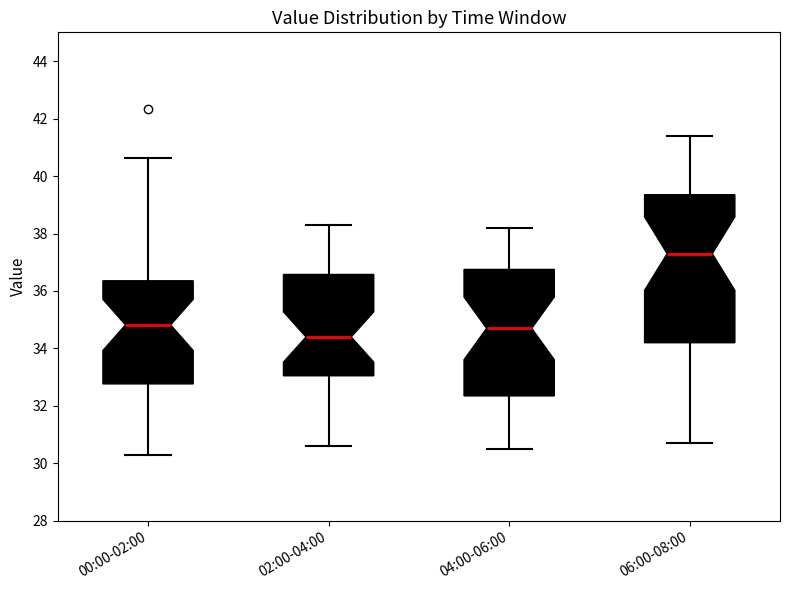

Reading left to right, read every box against the y-axis: the position of its median line, the range the box covers, and the ends of its whiskers. The values are not printed on the chart, so give them approximately, as read against the axis.

00:00-02:00: median 34.8, box 32.8 to 36.4, whiskers 30.4 to 40.6
02:00-04:00: median 34.4, box 33.0 to 36.6, whiskers 30.6 to 38.4
04:00-06:00: median 34.8, box 32.4 to 36.8, whiskers 30.6 to 38.2
06:00-08:00: median 37.4, box 34.2 to 39.4, whiskers 30.8 to 41.4